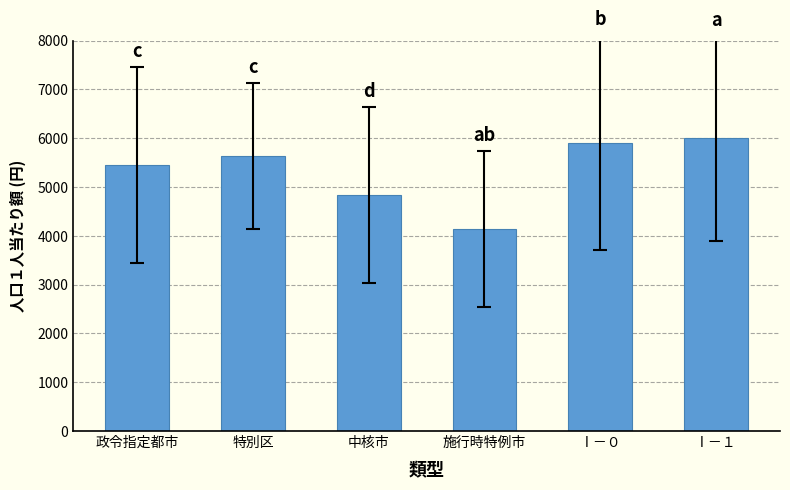

What is the change in value from 政令指定都市 to Ⅰ－１?

+549